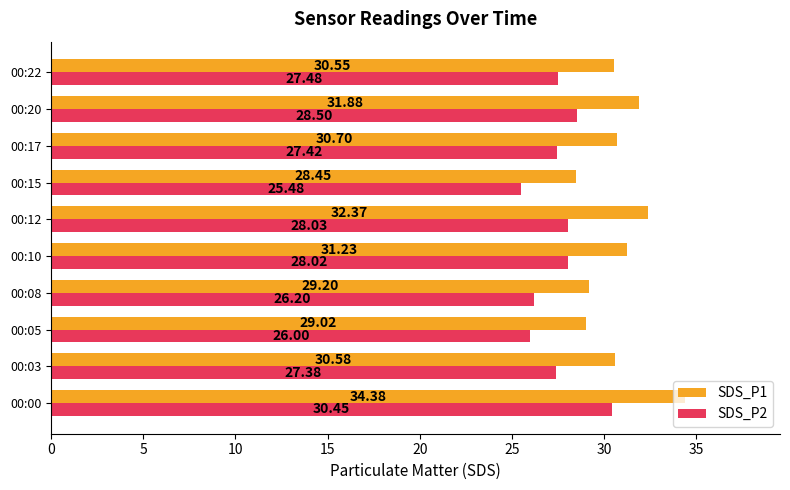

What is the difference between the second highest and minimum values in the SDS_P1 series?

3.9